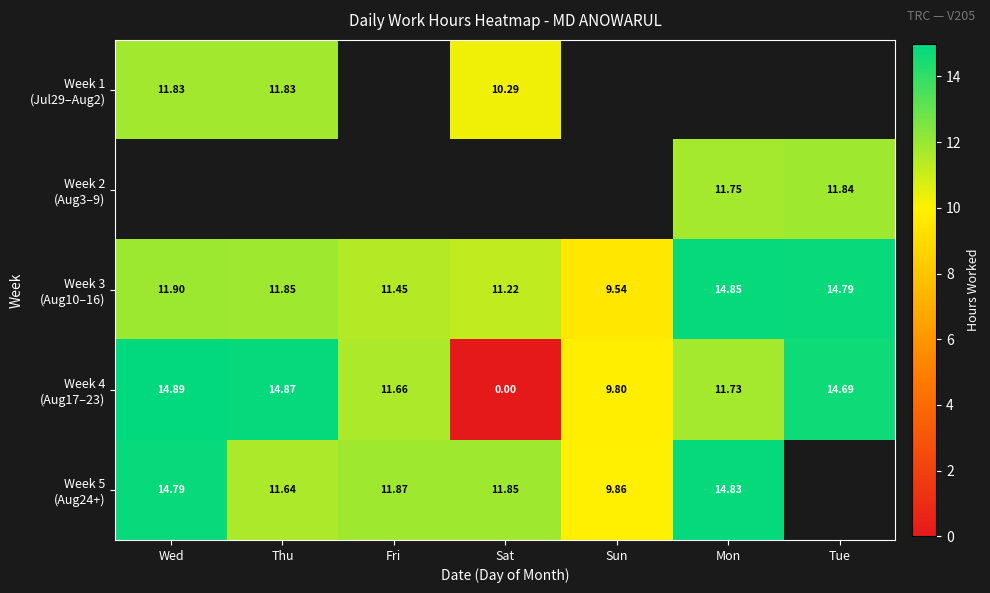

What is the difference between the Week 4 (Aug17–23) values at Mon and Thu?

3.1